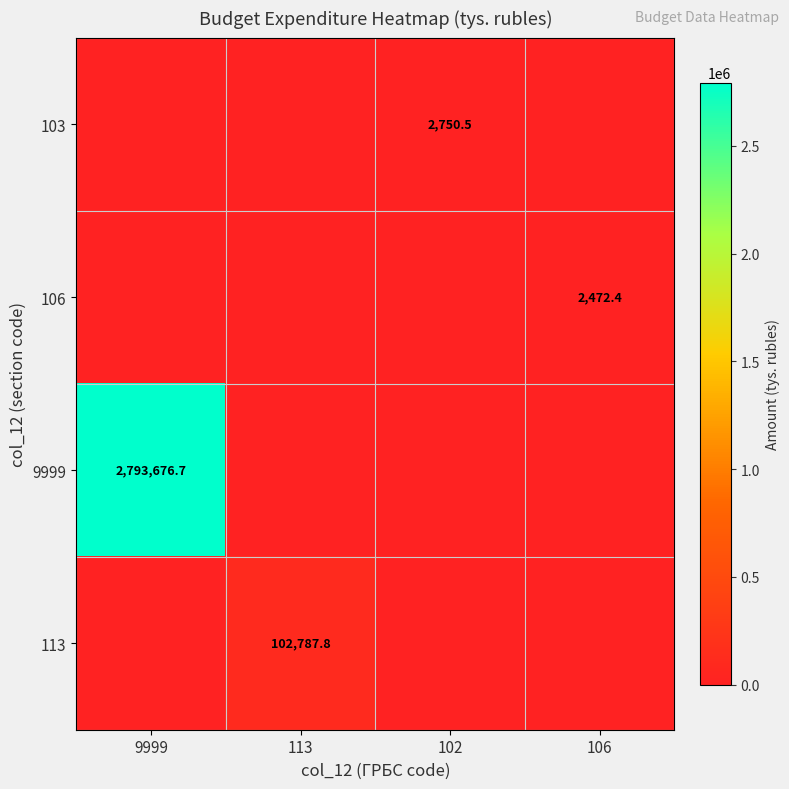

At which category does the chart reach its minimum across all series?

9999